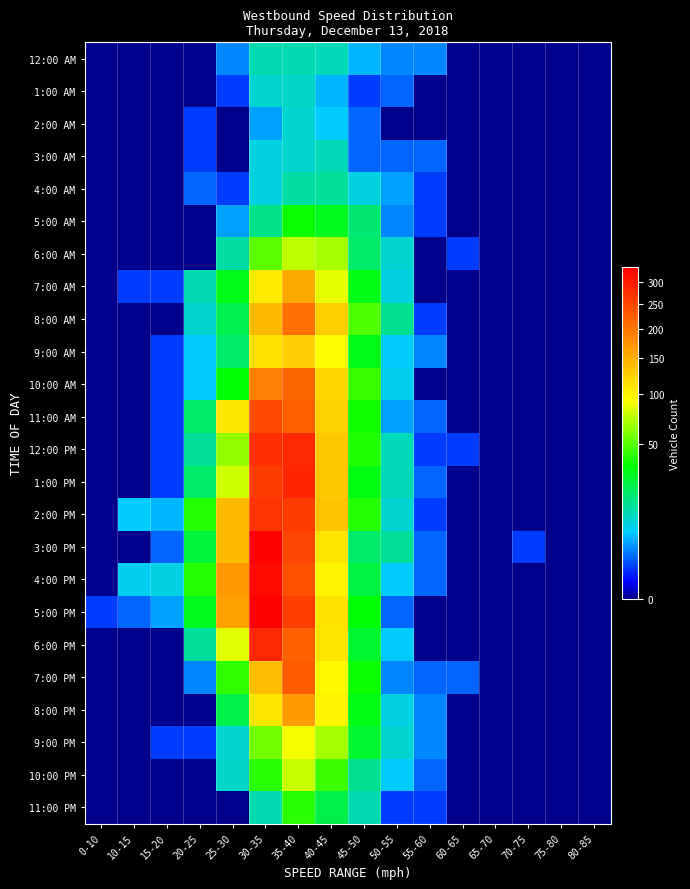

Between 60-65 and 35-40, which is larger?

35-40